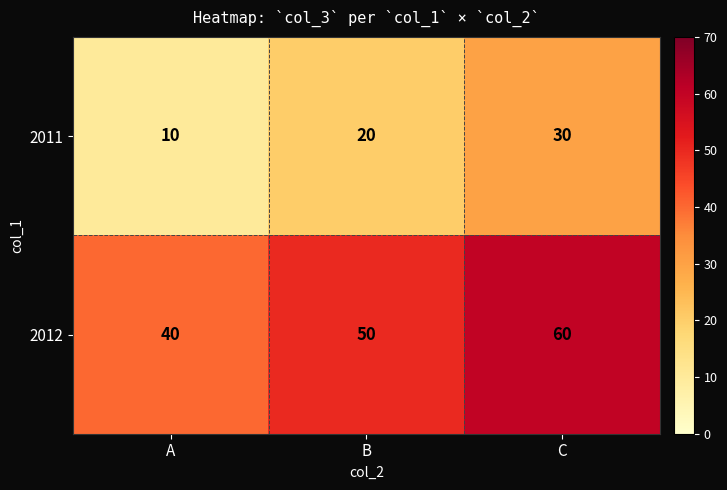

At how many categories does at least one series exceed 47?

2